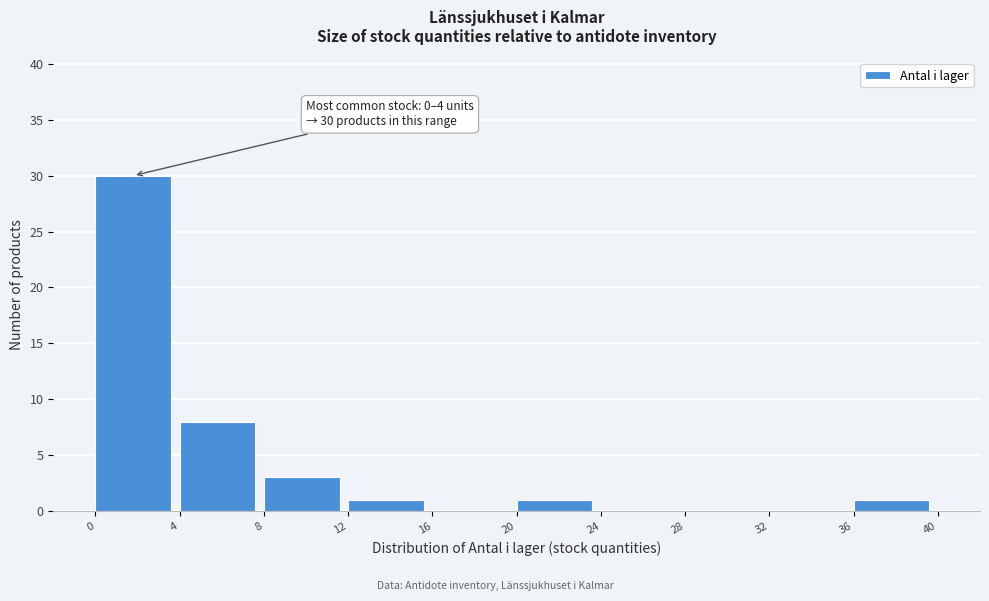

Over which range of the x-axis is the bar tallest?

0 to 4